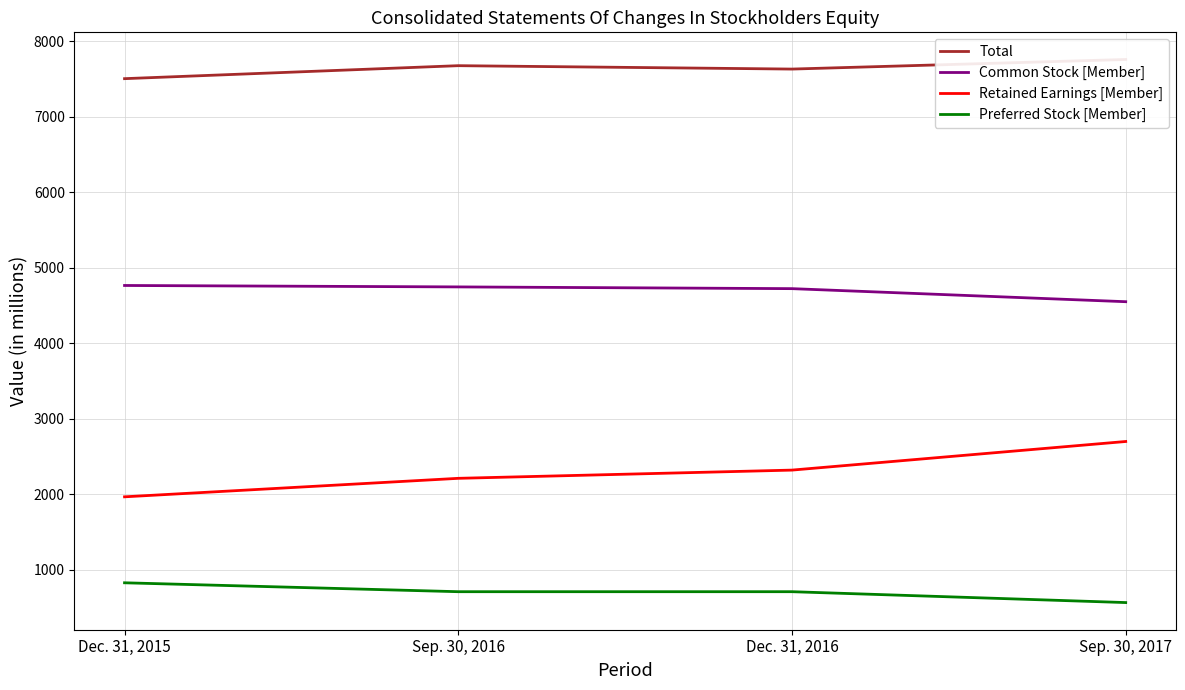

Reading left to right, transcribe all the data shown in this chart.

Total: Dec. 31, 2015=7507	Sep. 30, 2016=7679	Dec. 31, 2016=7634	Sep. 30, 2017=7761
Common Stock [Member]: Dec. 31, 2015=4767	Sep. 30, 2016=4748	Dec. 31, 2016=4725	Sep. 30, 2017=4552
Retained Earnings [Member]: Dec. 31, 2015=1967	Sep. 30, 2016=2212	Dec. 31, 2016=2321	Sep. 30, 2017=2700
Preferred Stock [Member]: Dec. 31, 2015=828	Sep. 30, 2016=710	Dec. 31, 2016=710	Sep. 30, 2017=566